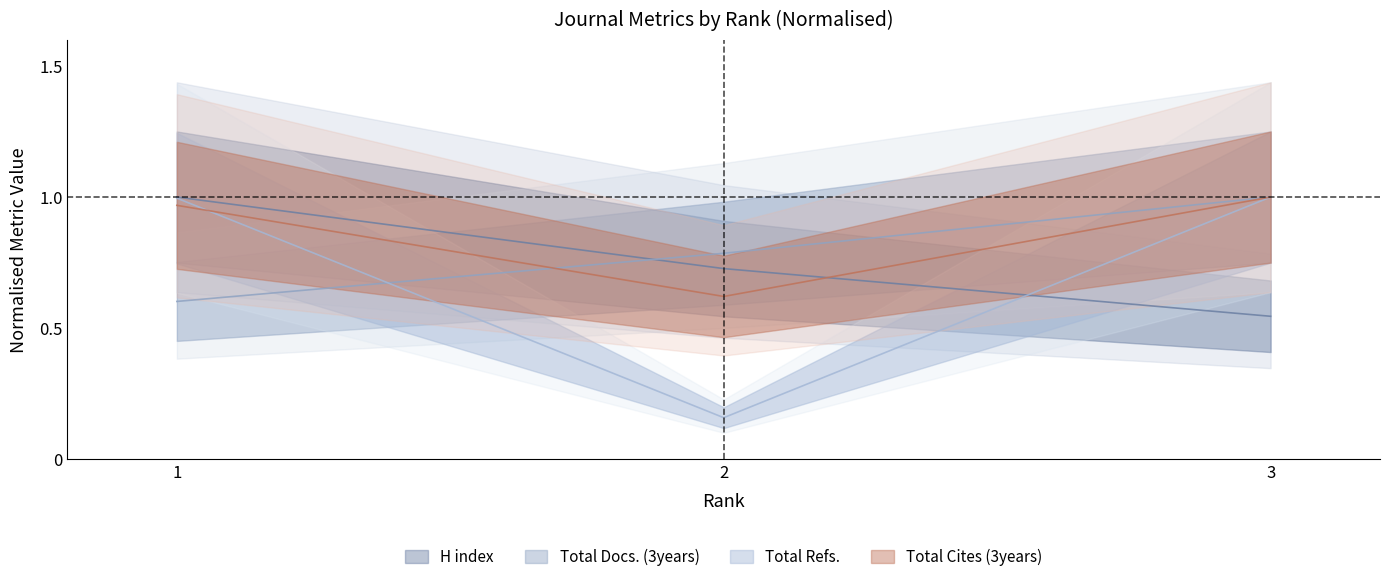

What is the total value across all series at 1?

3.6